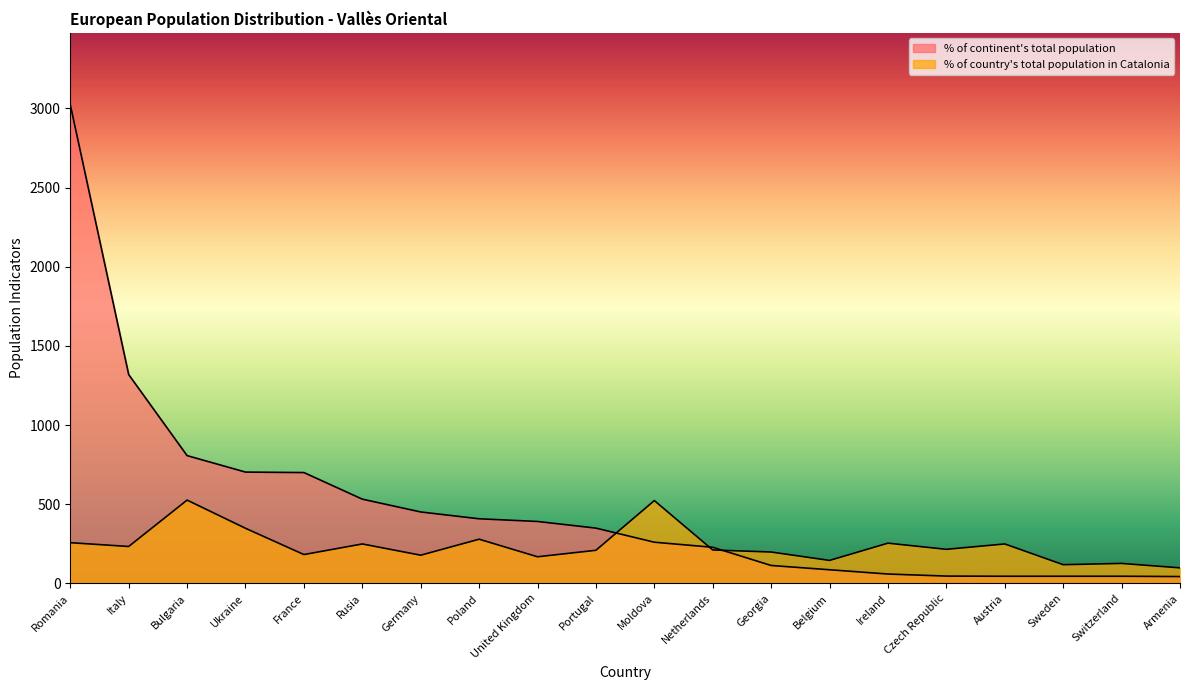

What is the difference between the maximum and minimum values in the % of continent total series?

2981